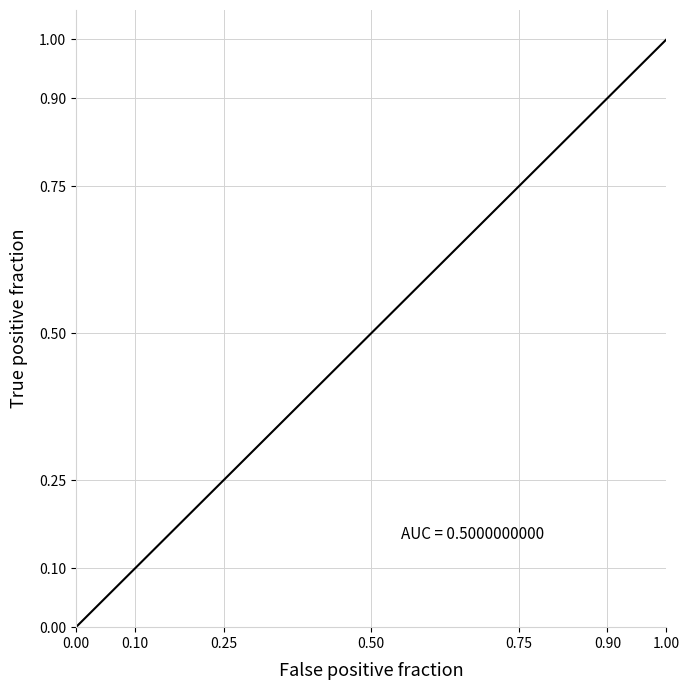

True or false: the data has more than 2 interior local peaks.

False